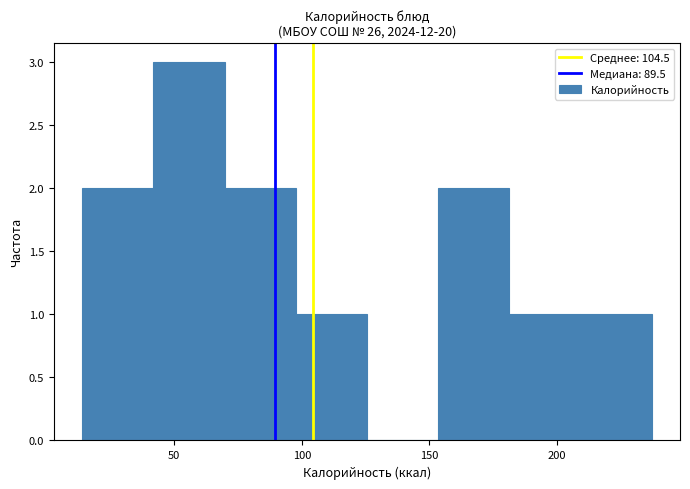

Which range on the x-axis has the tallest bar?

40 to 70